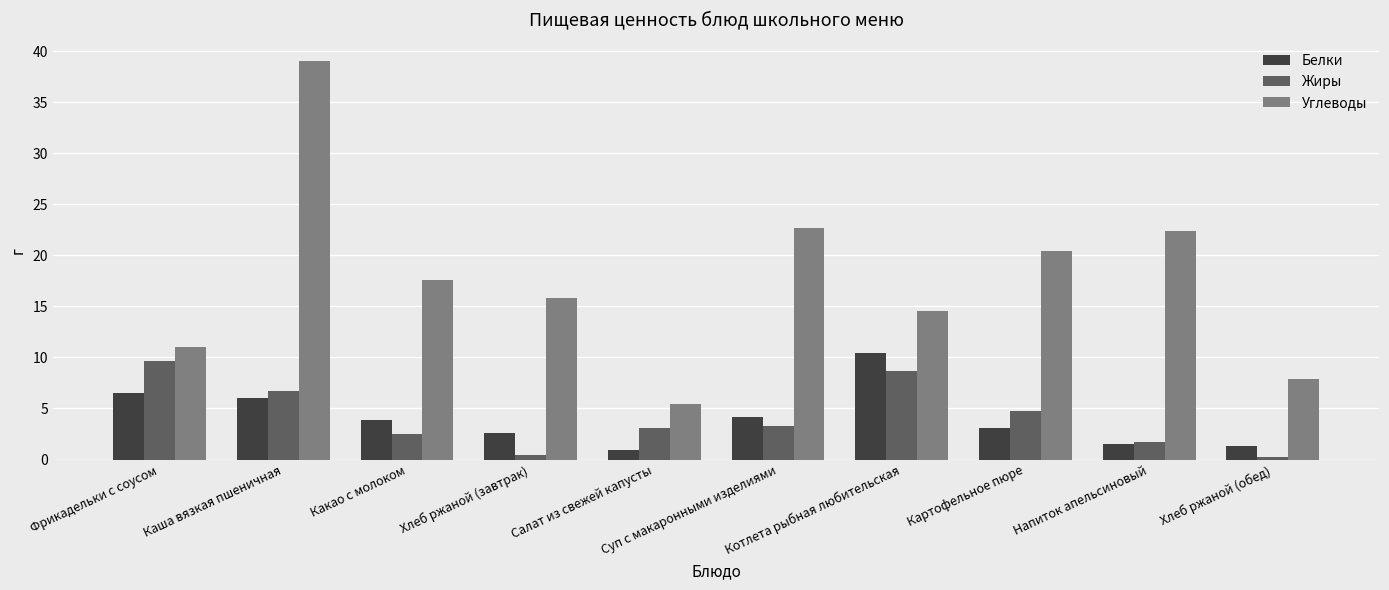

What is the value of the Жиры bar at the 5th from the left?

3.0